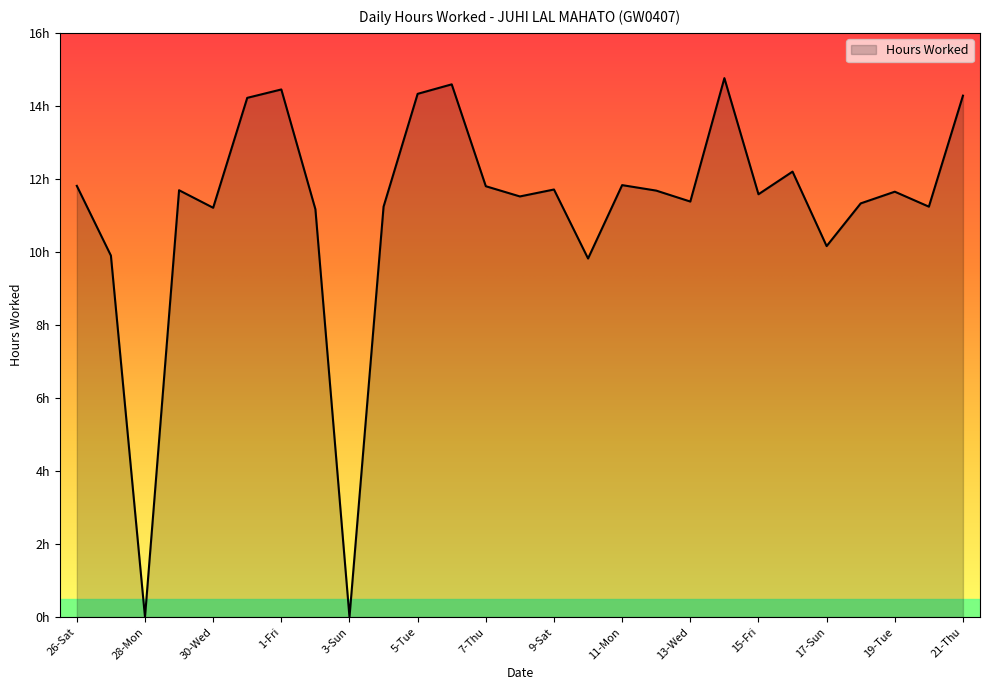

Reading left to right, extract all data points from this chart.

11.8	9.9	0.0	11.7	11.2	14.2	14.4	11.2	0.0	11.2	14.3	14.6	11.8	11.5	11.7	9.8	11.8	11.7	11.4	14.8	11.6	12.2	10.2	11.3	11.7	11.2	14.3